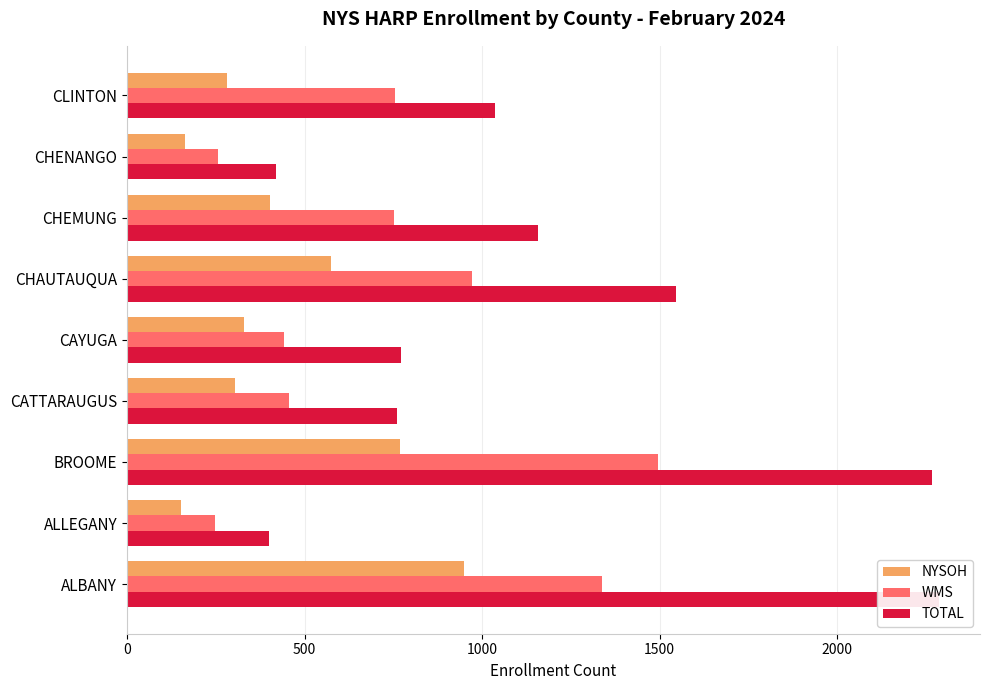

What is the value of the NYSOH bar at the 1st from the left?

950